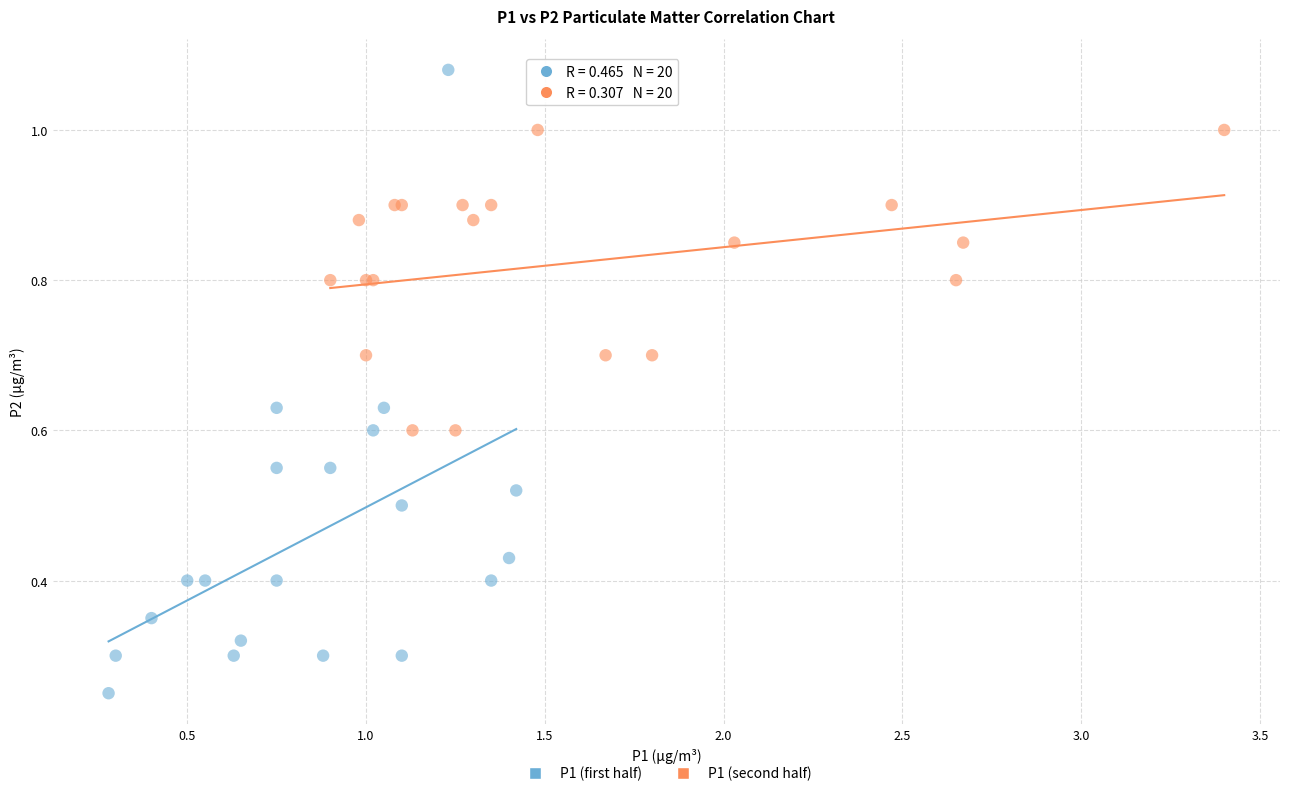

Which series has the largest Y range (max minus min)?

P1 (first half)